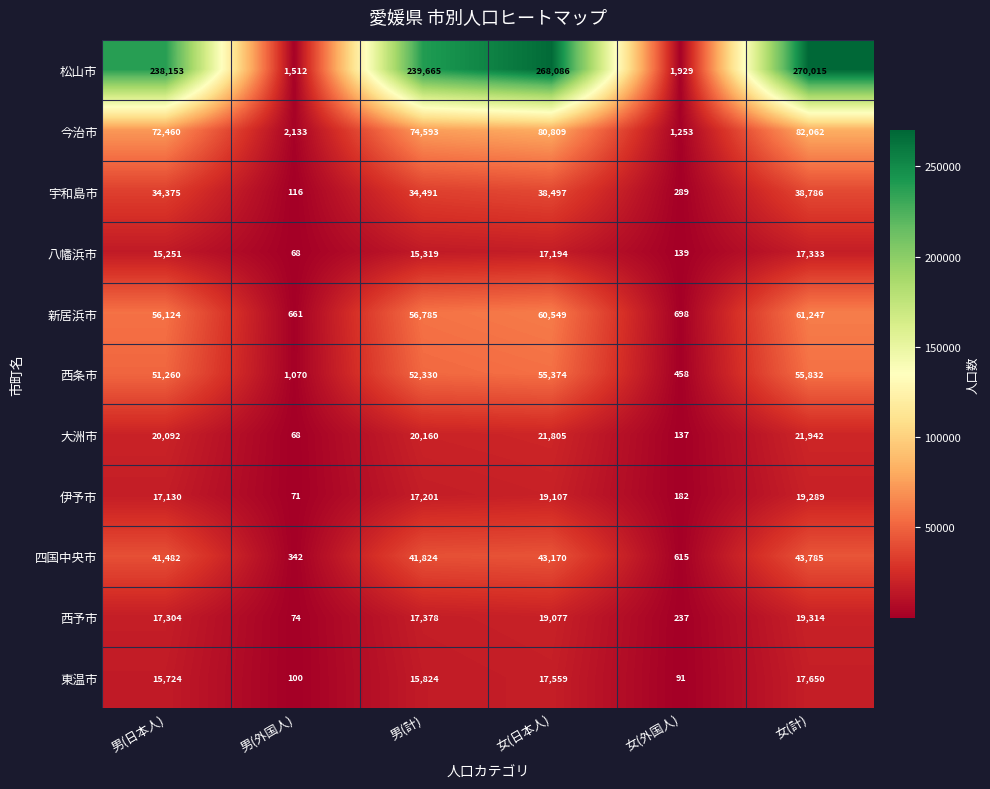

What is the maximum value shown in the chart?

270015